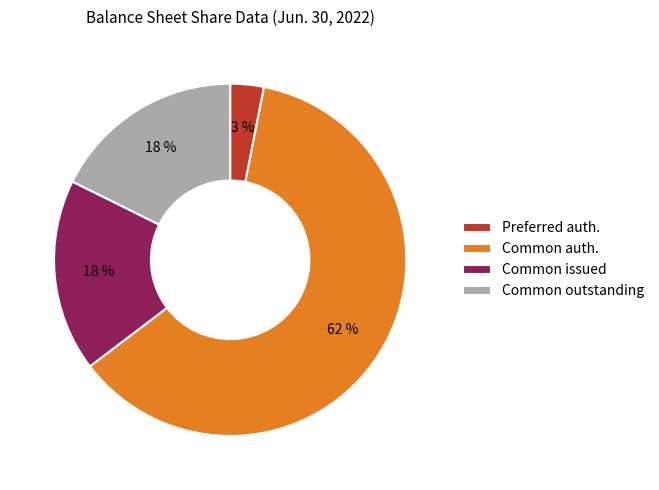

Combined, do Common issued and Common outstanding account for over 50%?

No